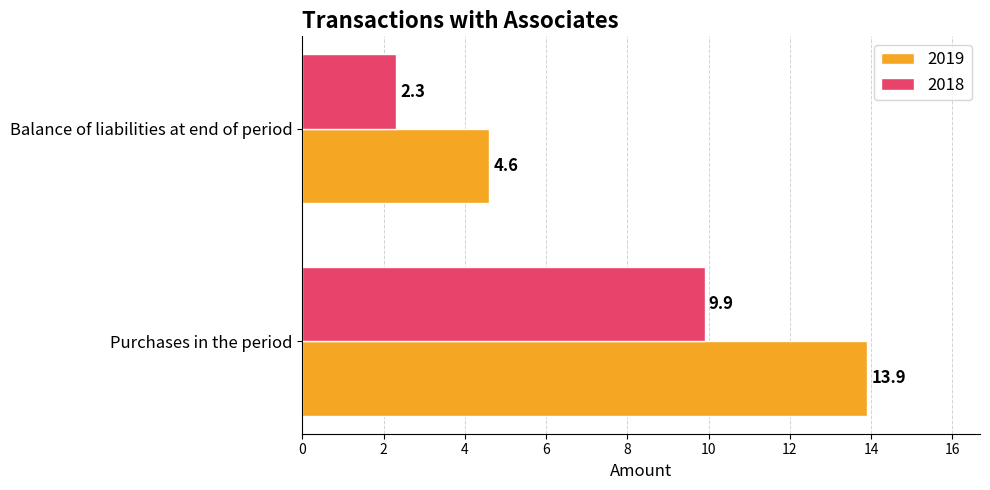

Which label corresponds to the smallest value in the chart?

Balance of liabilities at end of period